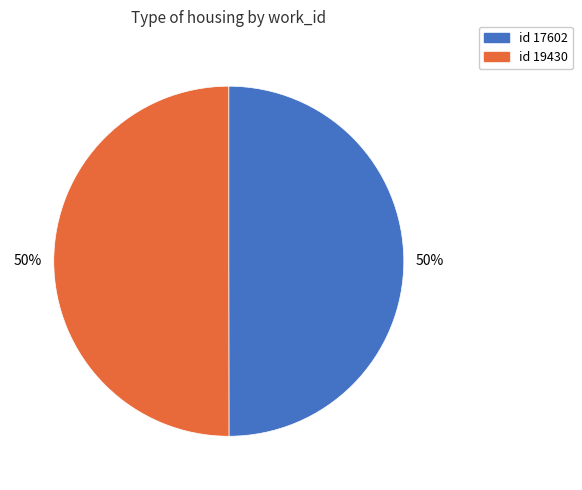

To the nearest percent, what is the average slice percentage?

50%